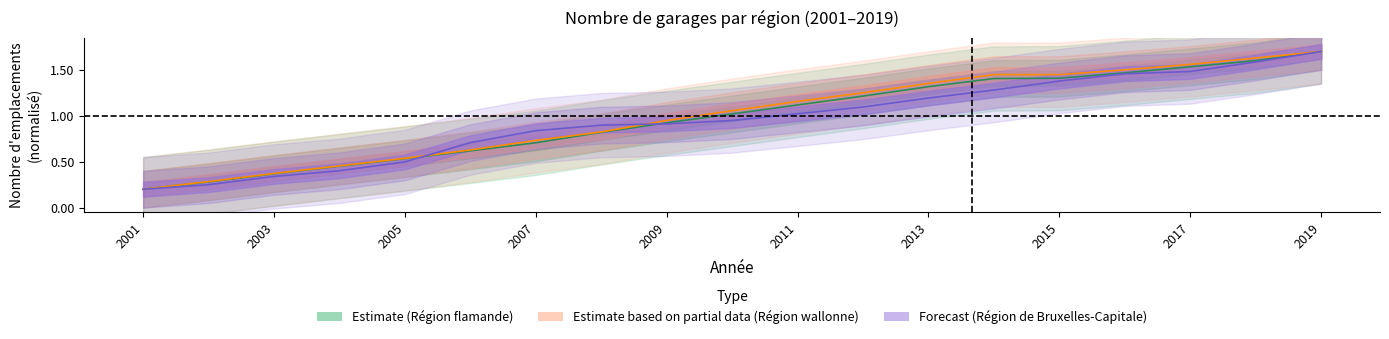

What value does the Région de Bruxelles-Capitale series have at 2009?

0.9